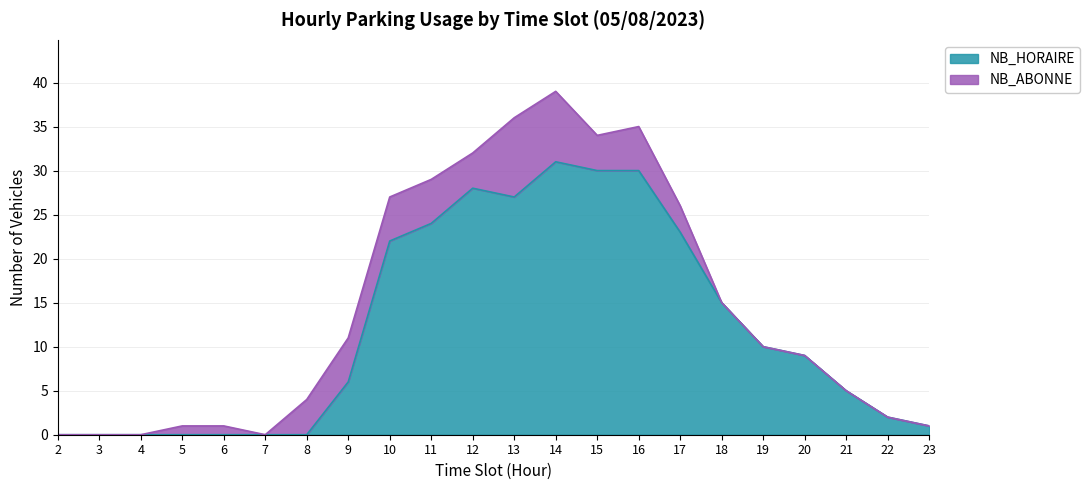

What is the value of the 12th point from the left?

27